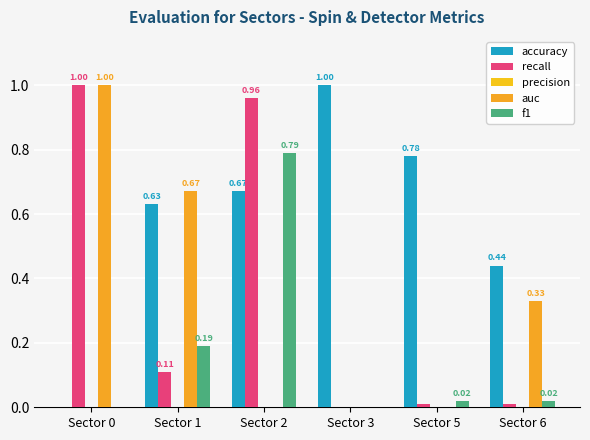

At which label does auc reach its minimum?

Sector 2